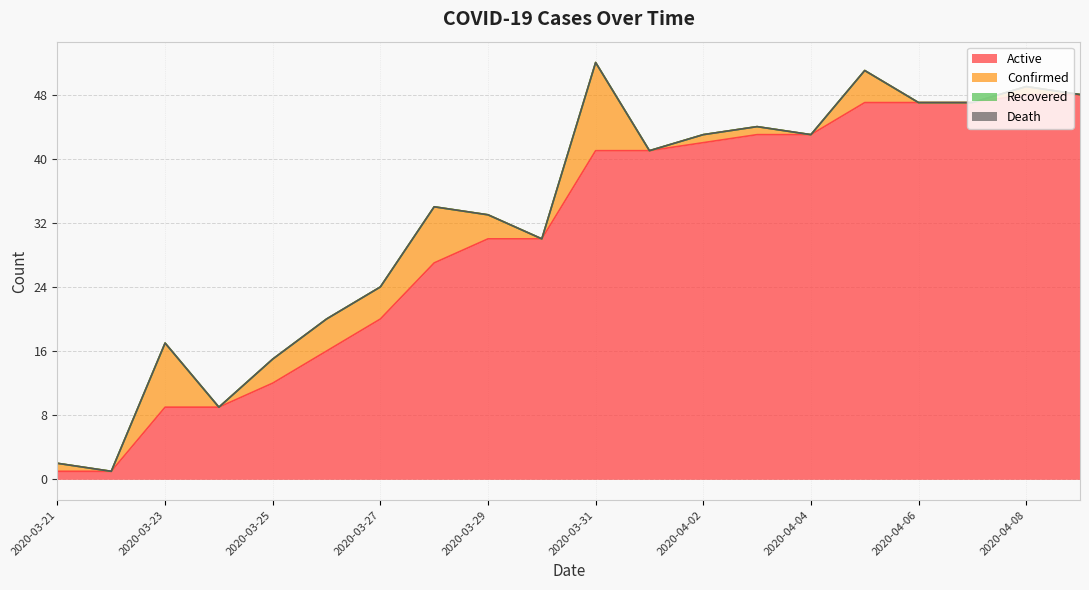

At which label does Recovered reach its minimum?

2020-03-21